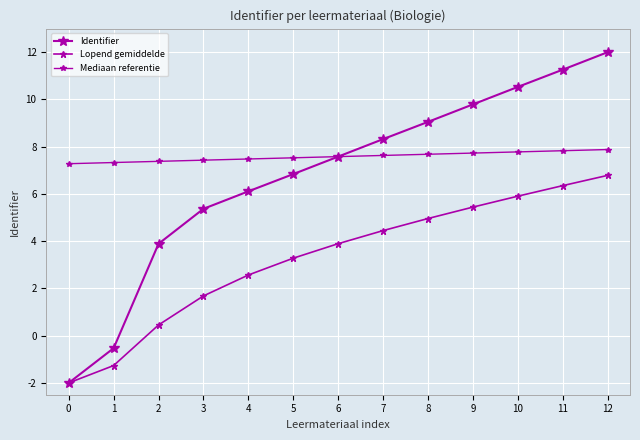

Between 3 and 9, which is larger?

9